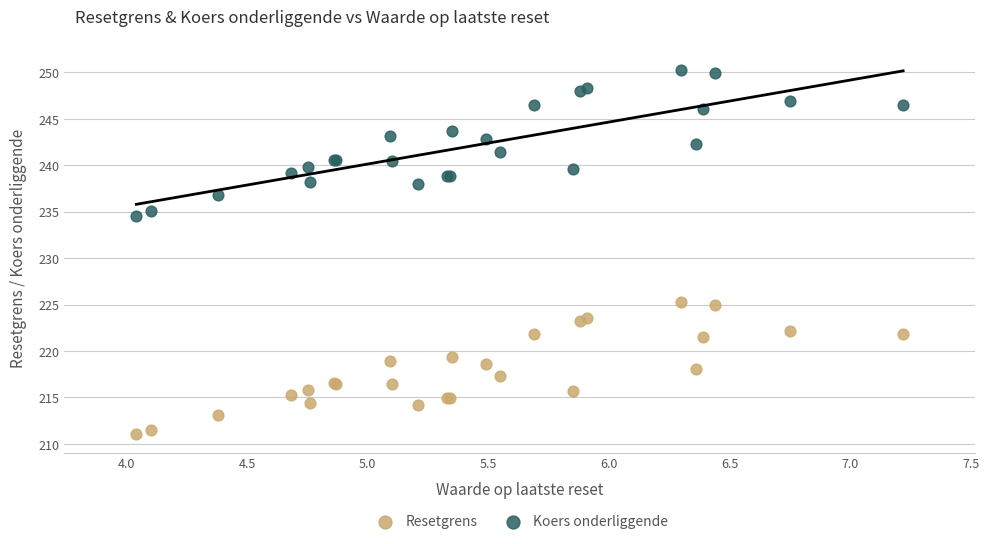

What are all the series names shown in the legend?

Resetgrens, Koers onderliggende